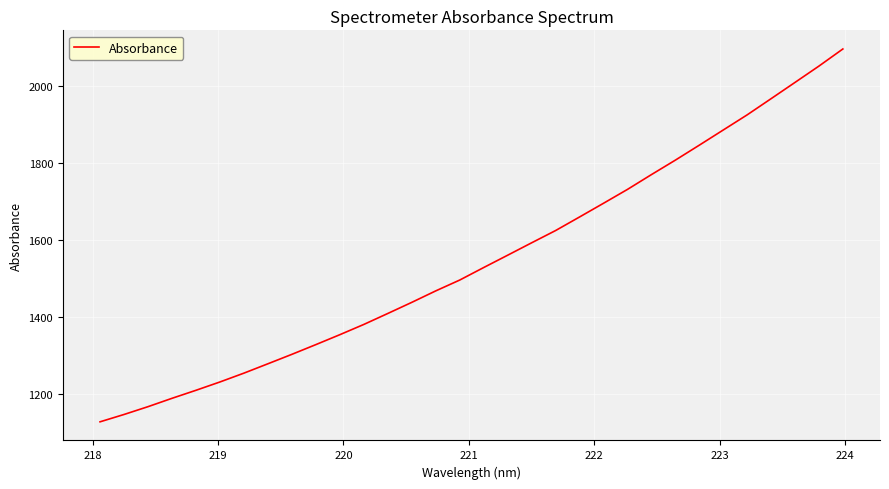

True or false: the data has more than 1 interior local peaks.

False